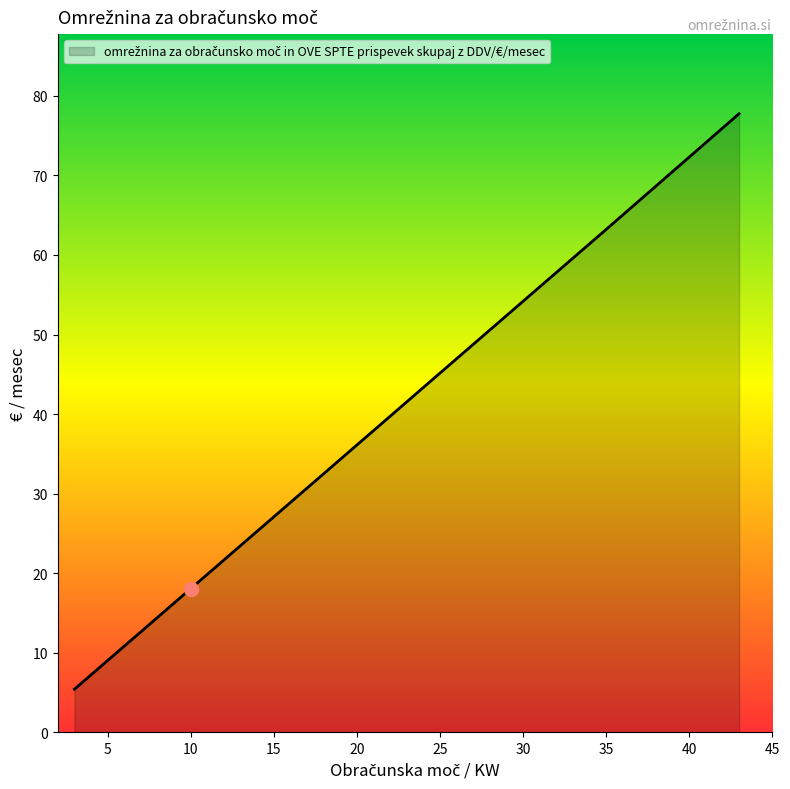

What is the difference between the maximum and minimum values?

72.3